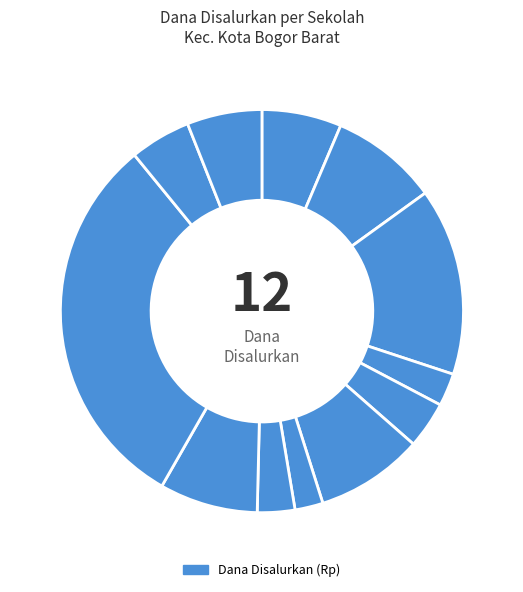

How many segments does this pie chart have?

12